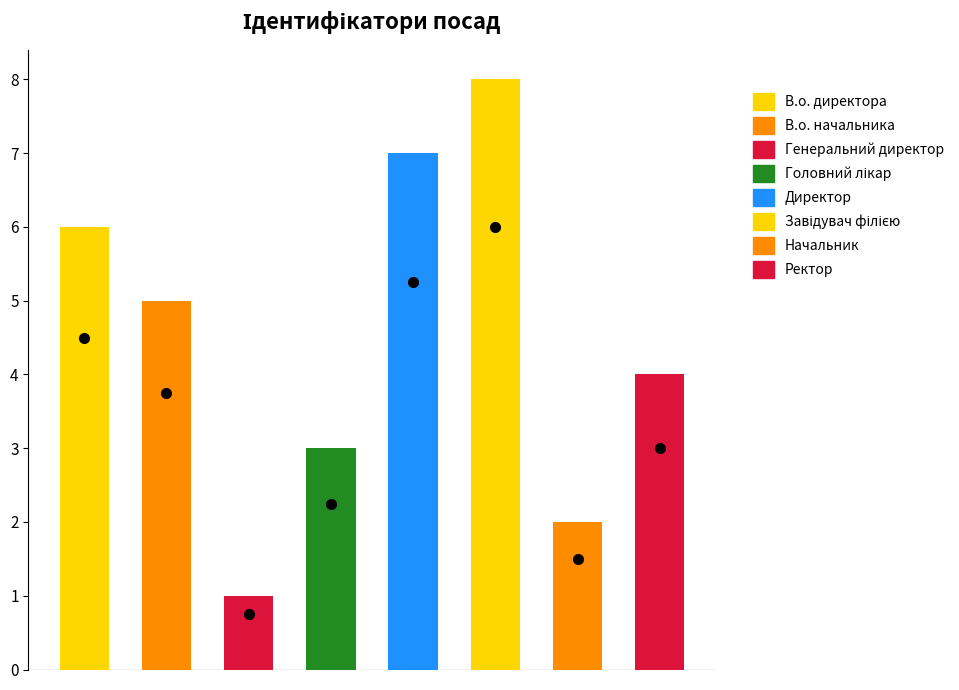

Which category has the lowest value across all series?

Генеральний директор